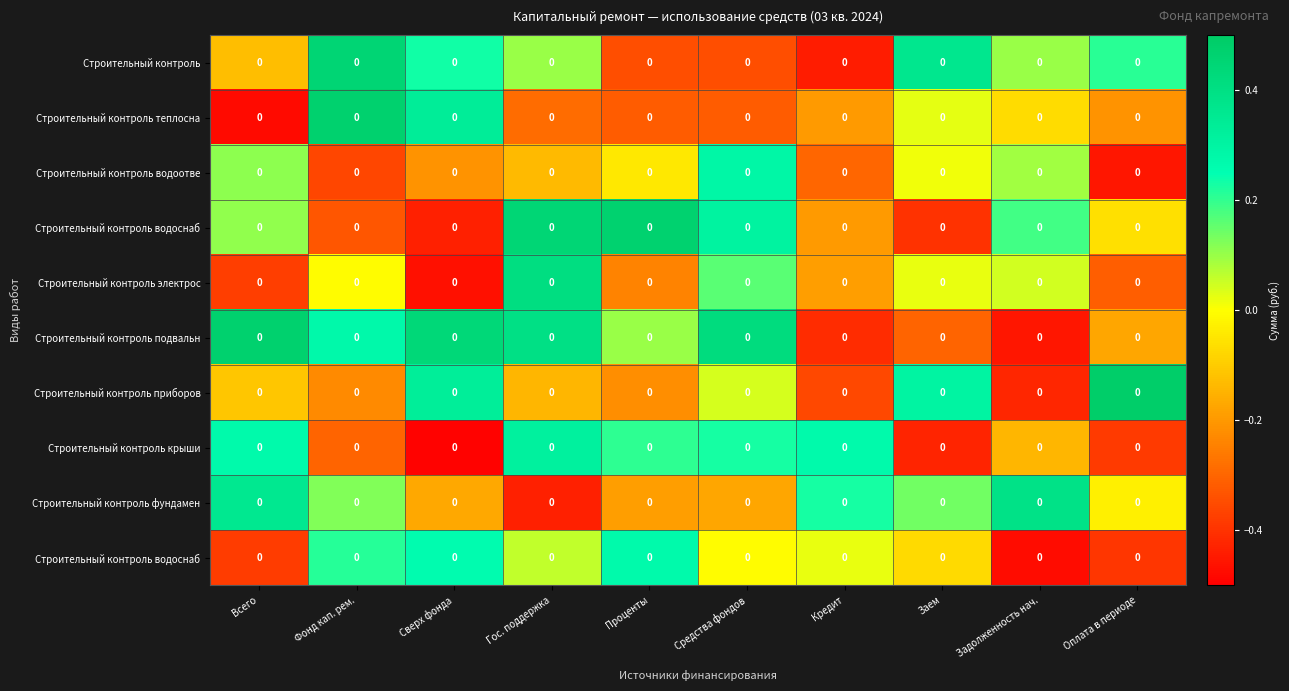

At how many categories does at least one series exceed 0?

10